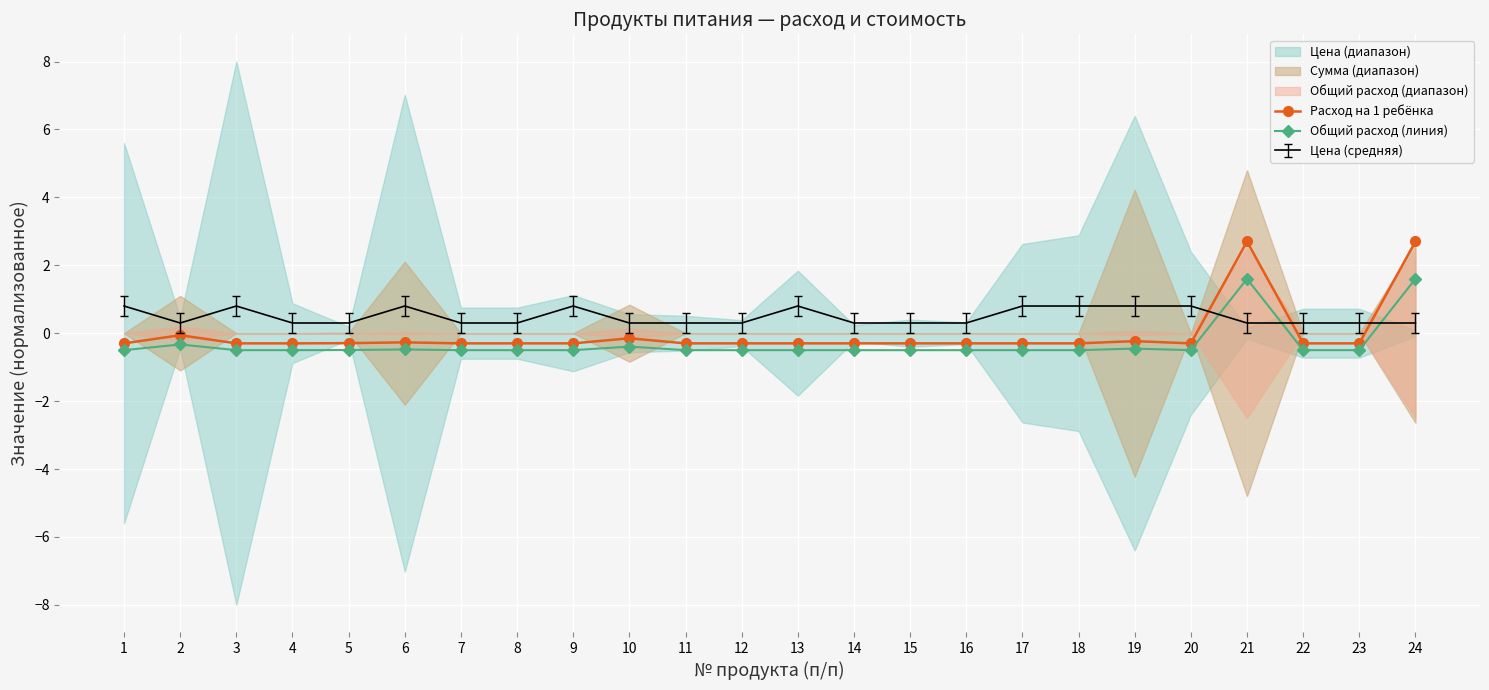

List the labels in order of Расход на 1 ребёнка value, largest first.

21, 24, 2, 10, 19, 6, 5, 1, 3, 4, 7, 8, 9, 11, 12, 13, 14, 15, 16, 17, 18, 20, 22, 23